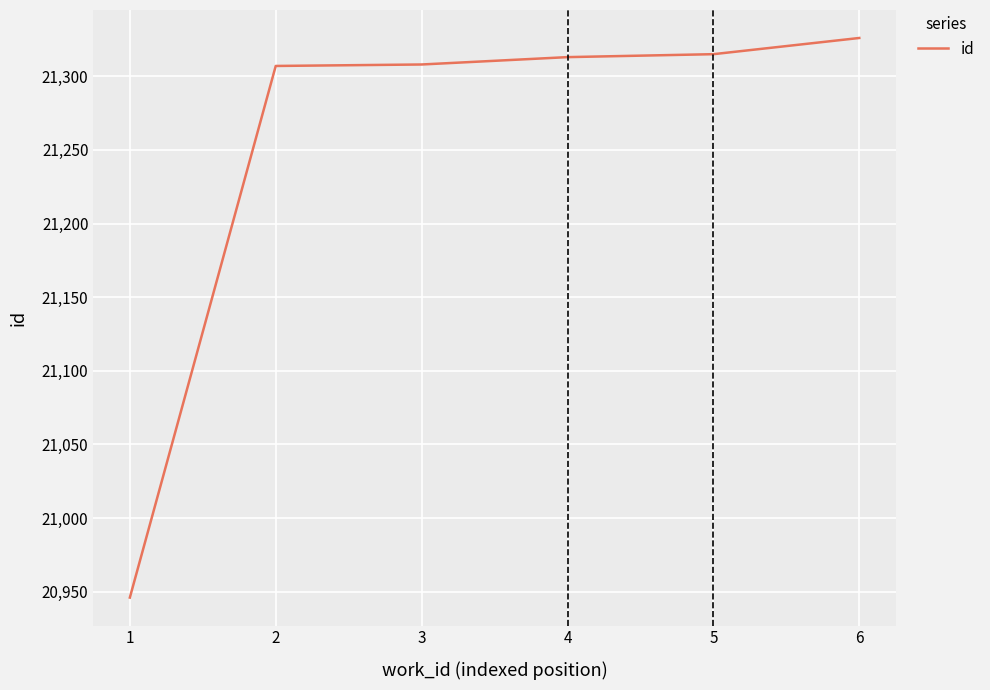

Count the number of categories in the chart.

6